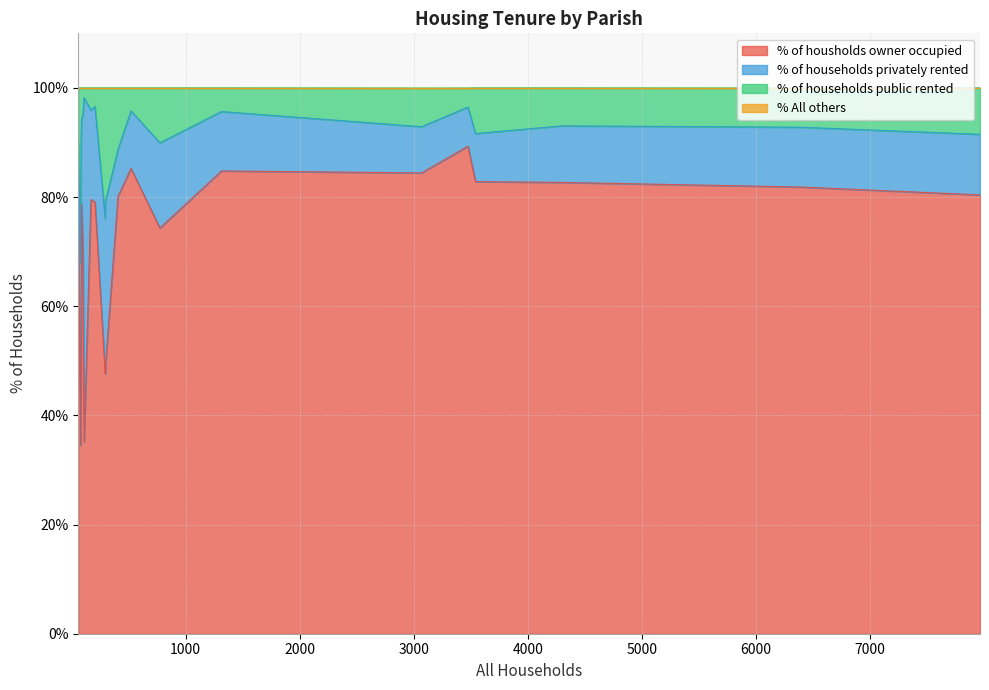

What is the maximum value for % of housholds owner occupied?

89.3